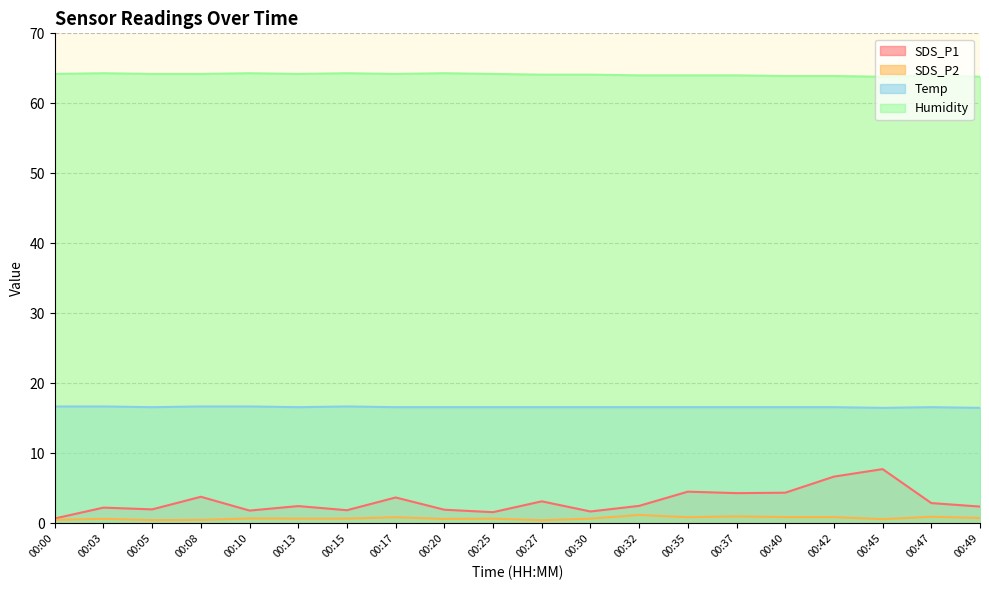

What is the sum of the Humidity values at 00:37 and 00:05?

128.2